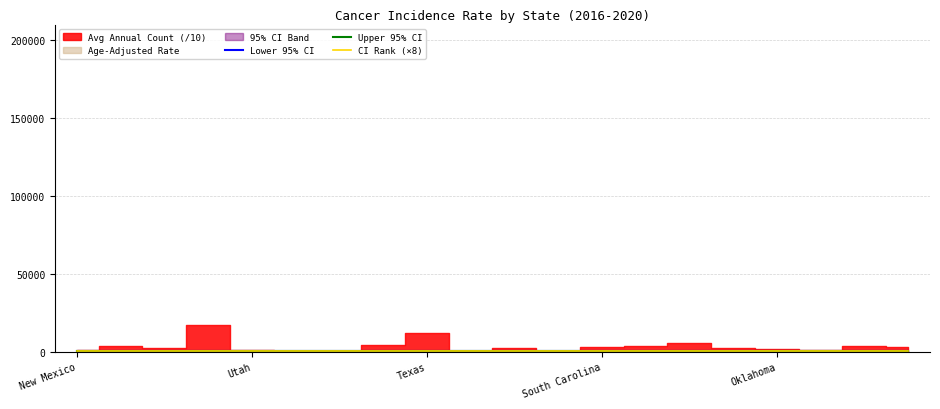

What is the minimum value for Lower 95% CI?

365.6